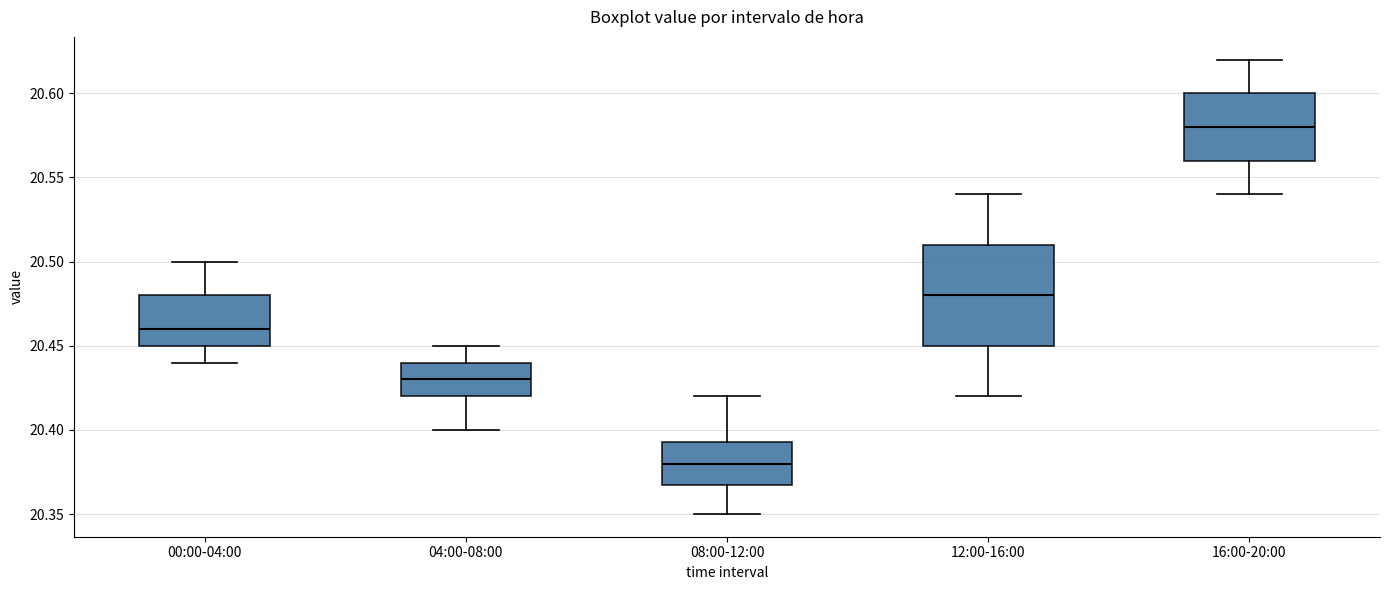

Reading left to right, read every box against the y-axis: the position of its median line, the range the box covers, and the ends of its whiskers. The values are not printed on the chart, so give them approximately, as read against the axis.

00:00-04:00: median 20.460, box 20.450 to 20.480, whiskers 20.440 to 20.500
04:00-08:00: median 20.430, box 20.420 to 20.440, whiskers 20.400 to 20.450
08:00-12:00: median 20.380, box 20.370 to 20.395, whiskers 20.350 to 20.420
12:00-16:00: median 20.480, box 20.450 to 20.510, whiskers 20.420 to 20.540
16:00-20:00: median 20.580, box 20.560 to 20.600, whiskers 20.540 to 20.620